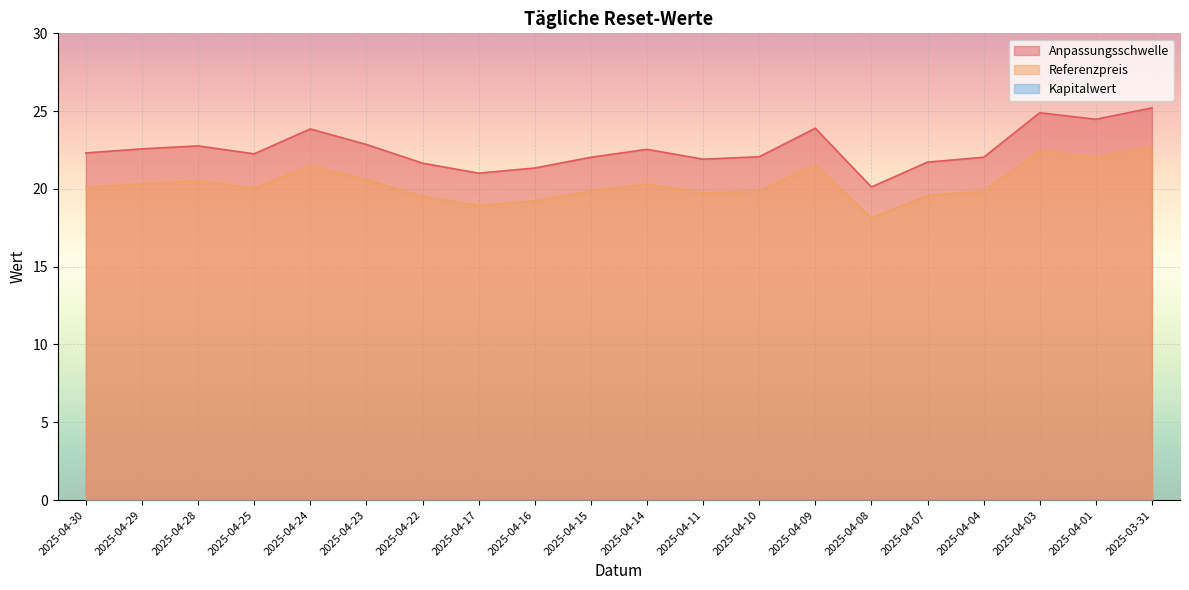

What is the difference between the maximum and minimum values in the Anpassungsschwelle series?

5.1